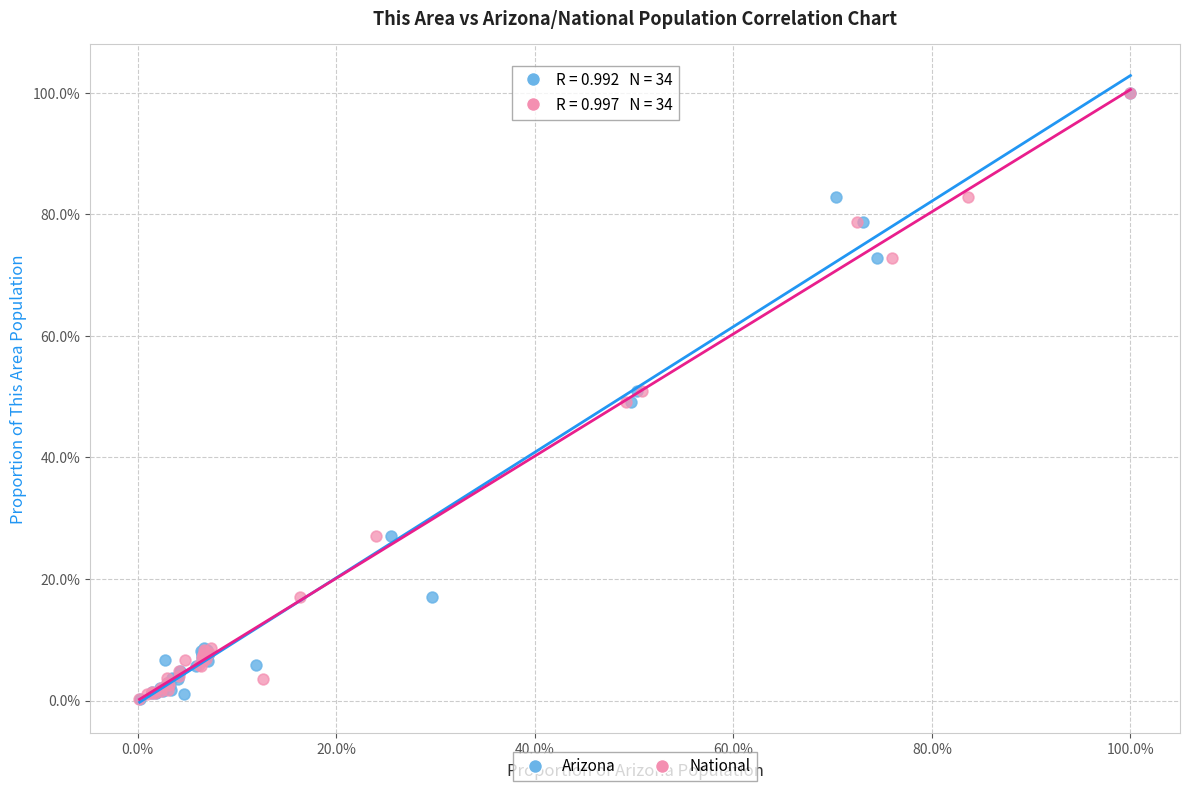

What are all the series names shown in the legend?

Arizona, National